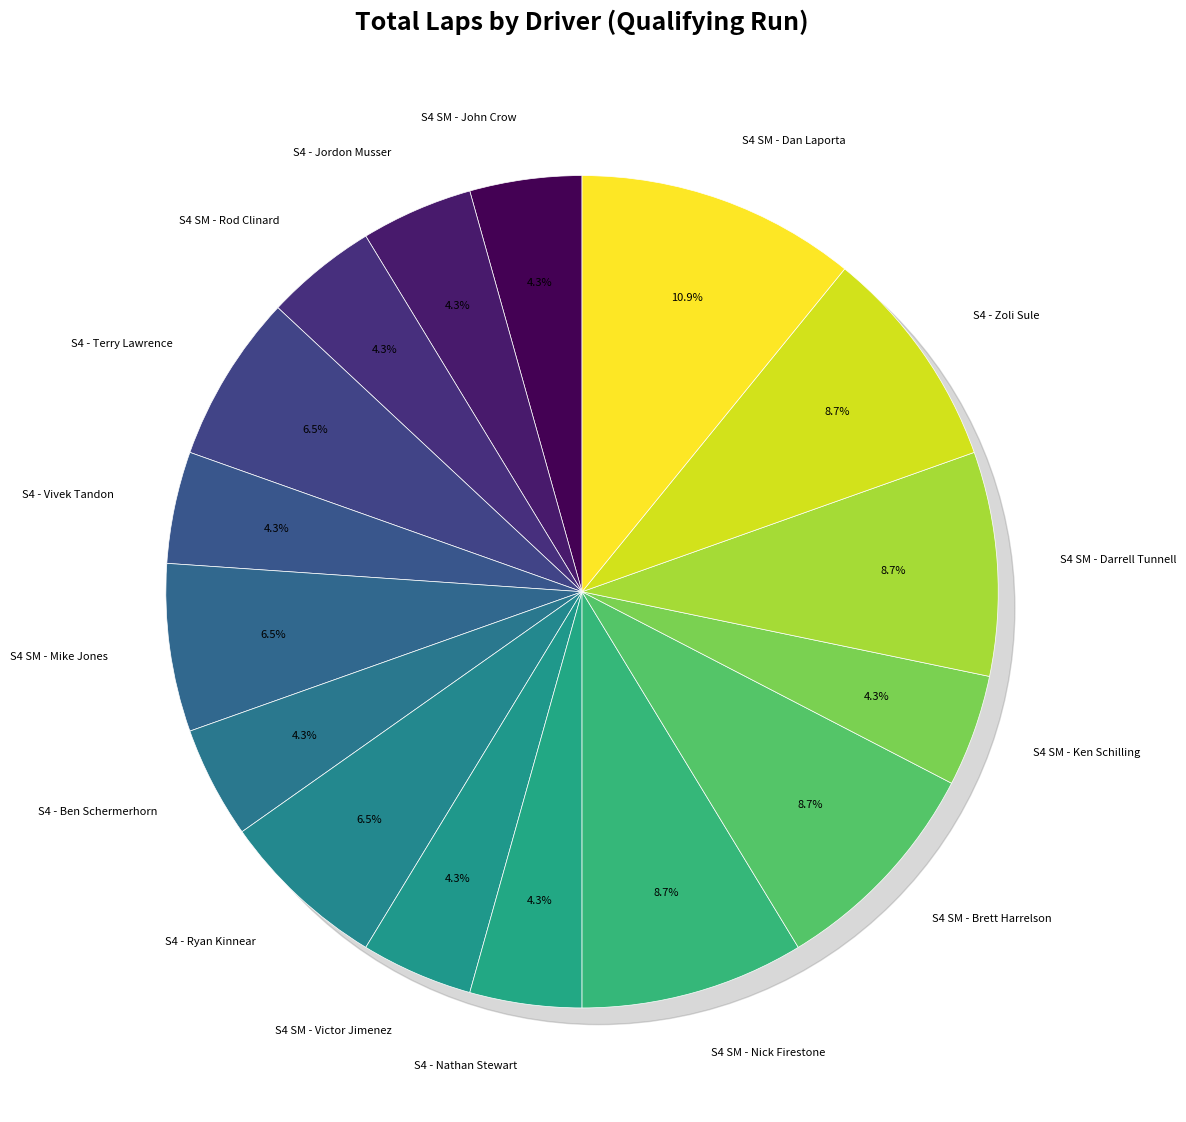

To the nearest percent, what is the difference between the largest and smallest slice percentages?

7%